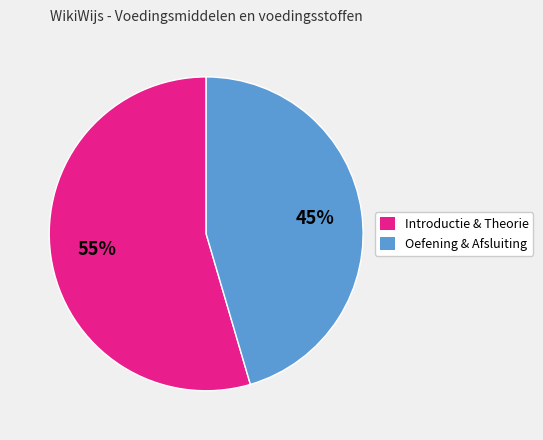

True or false: Oefening & Afsluiting accounts for 45% of the total.

True